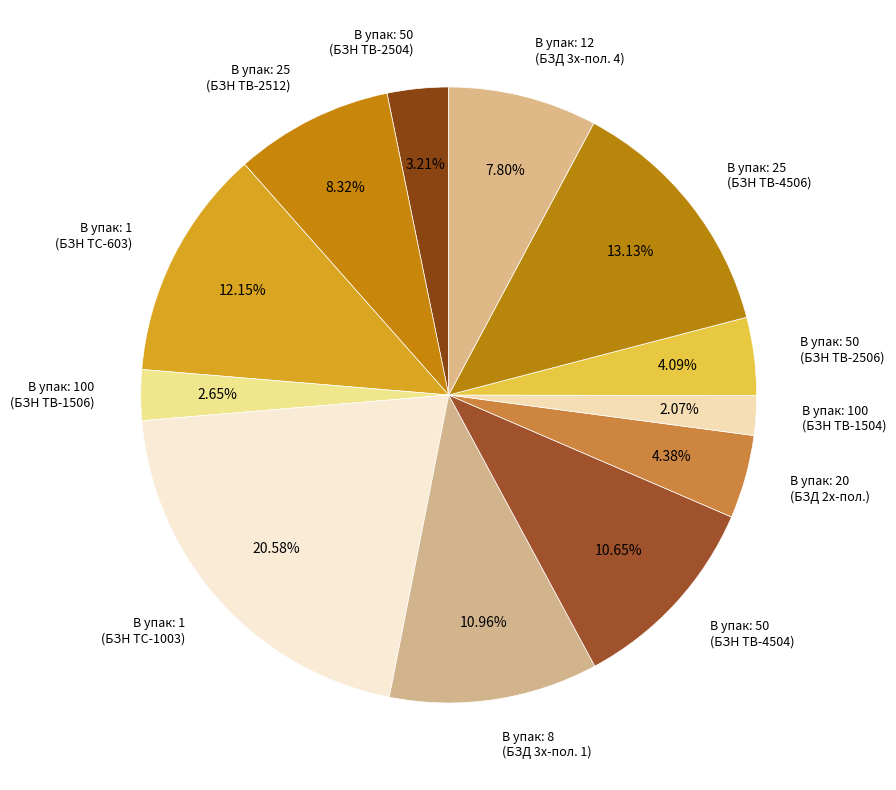

Do В упак: 100 (БЗН ТВ-1506) and В упак: 20 (БЗД 2х-пол.) together represent more than half of the pie?

No